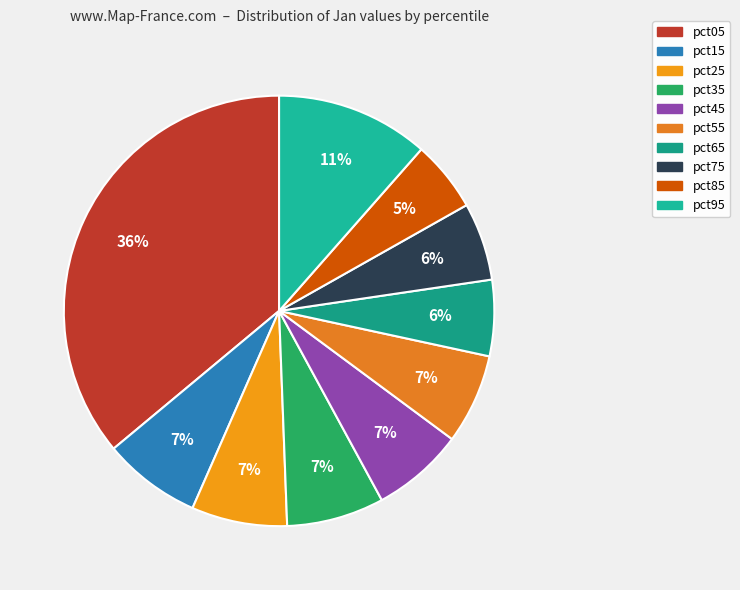

Does any single category account for the majority?

No